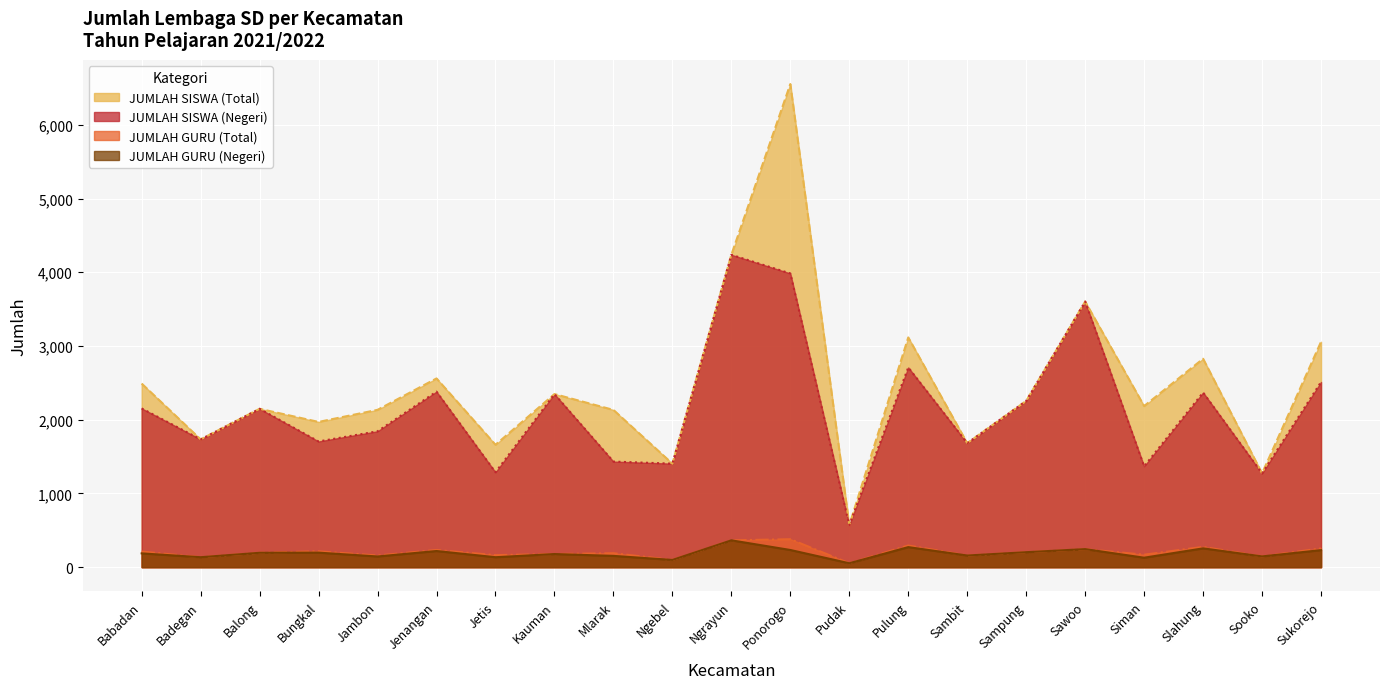

What is the difference between the JUMLAH SISWA (Negeri) values at Ngebel and Sambit?

278